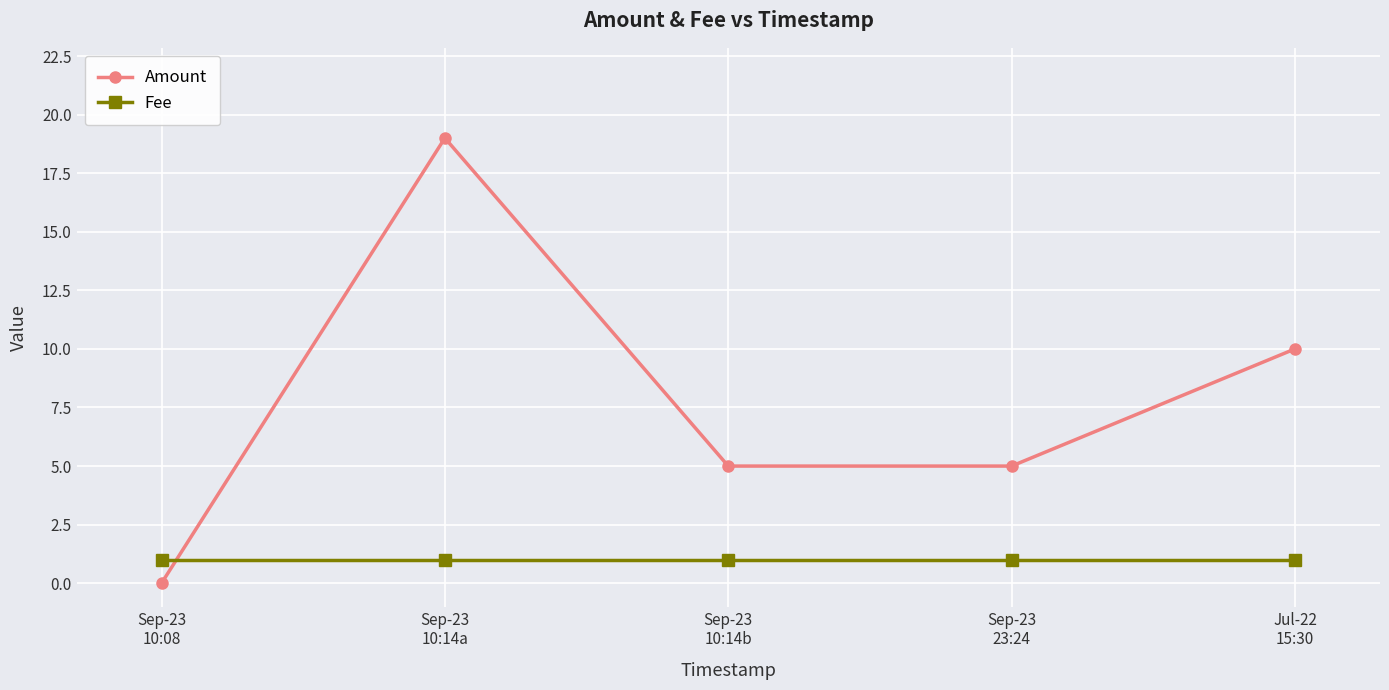

How many lines are shown in the chart?

2